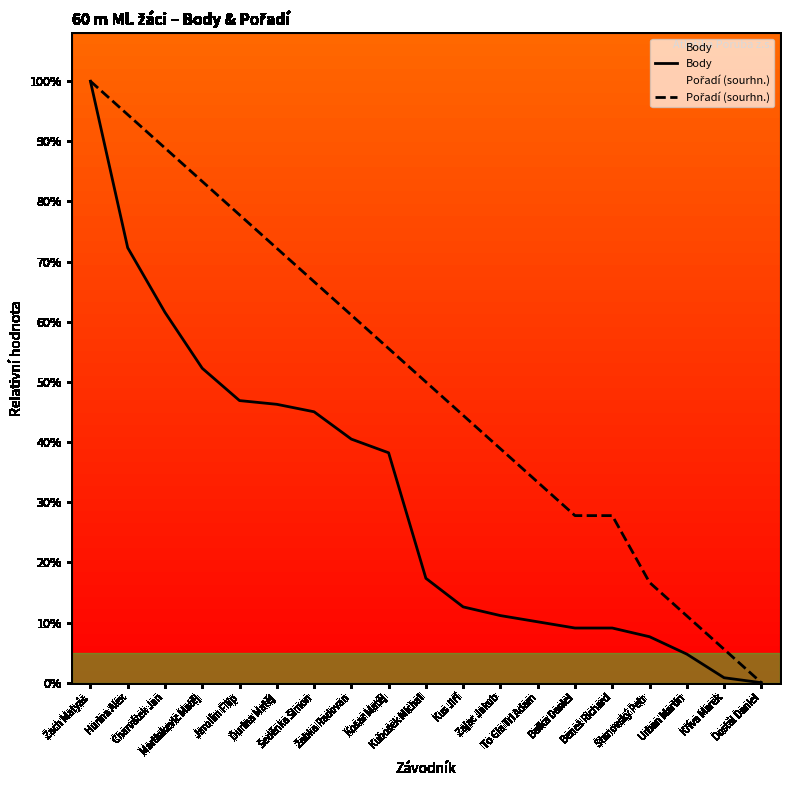

True or false: Body and Pořadí (sourhn.) intersect in this chart.

False